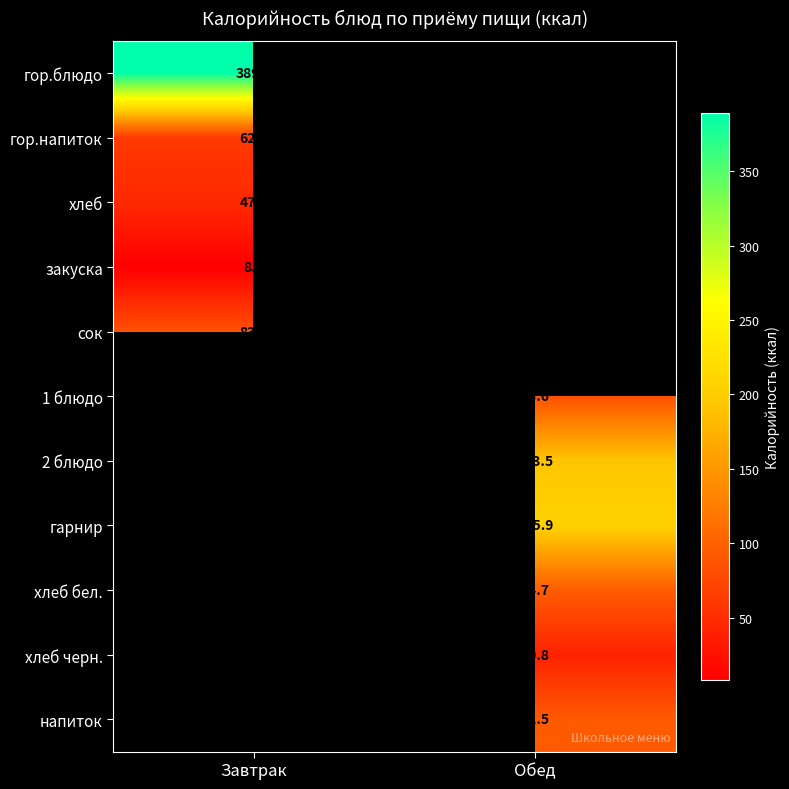

Is it true that сок equals 46.6 at Завтрак?

False